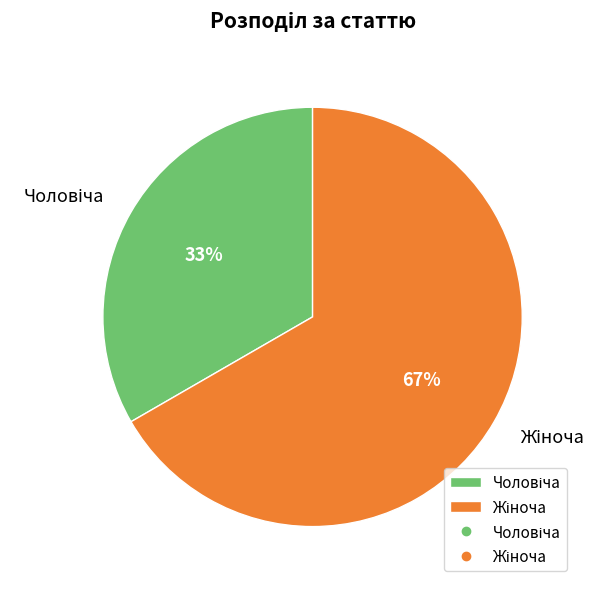

To the nearest percent, what is the average slice percentage?

50%